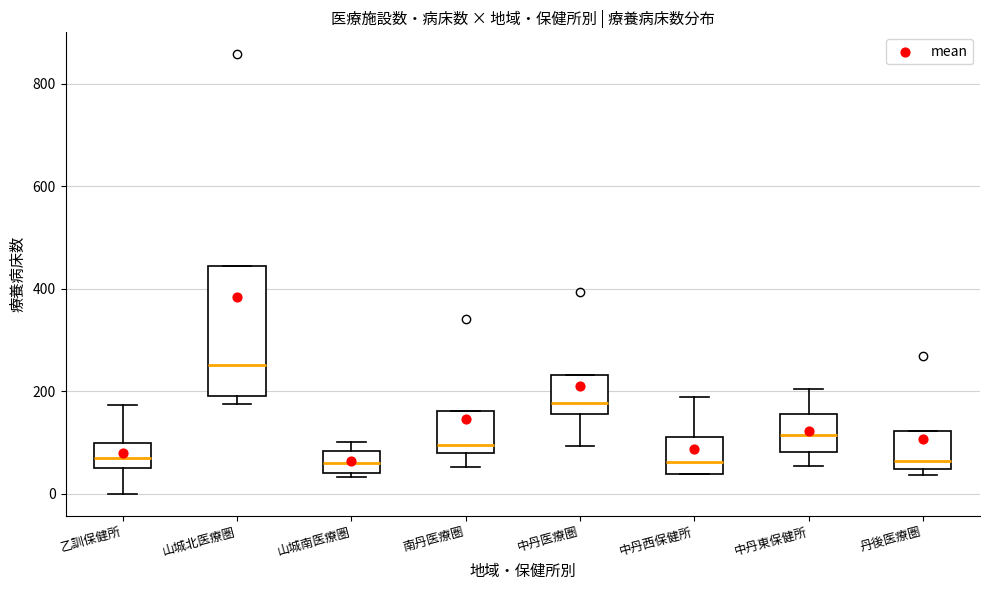

Reading left to right, transcribe this box plot: for each box, give where its median line is, the range the box spans, and where its two whiskers end, as read against the y-axis. The values are not printed on the chart, so give them approximately, as read against the axis.

乙訓保健所: median 80, box 40 to 100, whiskers 0 to 180
山城北医療圏: median 260, box 200 to 440, whiskers 180 to 440
山城南医療圏: median 60, box 40 to 80, whiskers 40 (just below the box's lower edge) to 100
南丹医療圏: median 100, box 80 to 160, whiskers 60 to 160
中丹医療圏: median 180, box 160 to 240, whiskers 100 to 240
中丹西保健所: median 60, box 40 to 120, whiskers 40 to 180
中丹東保健所: median 120, box 80 to 160, whiskers 60 to 200
丹後医療圏: median 60, box 40 to 120, whiskers 40 (just below the box's lower edge) to 120